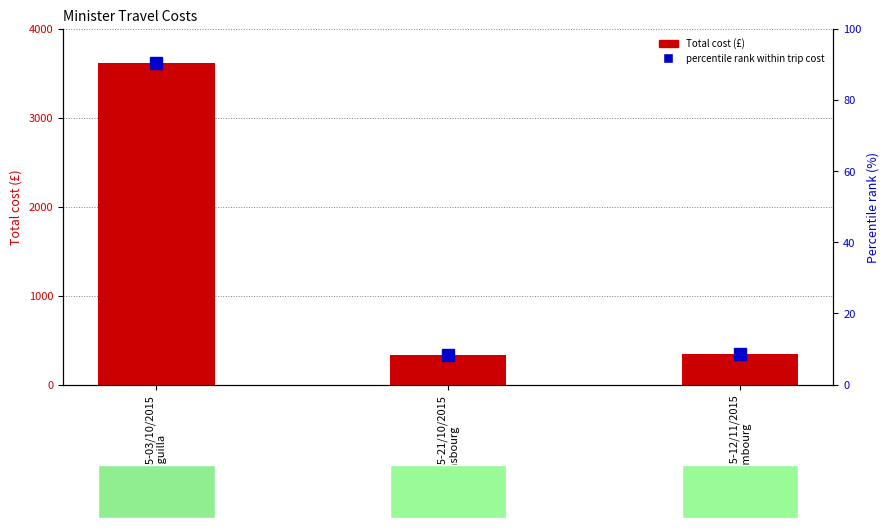

At which category does the chart reach its minimum across all series?

20/10/2015-21/10/2015
Strasbourg